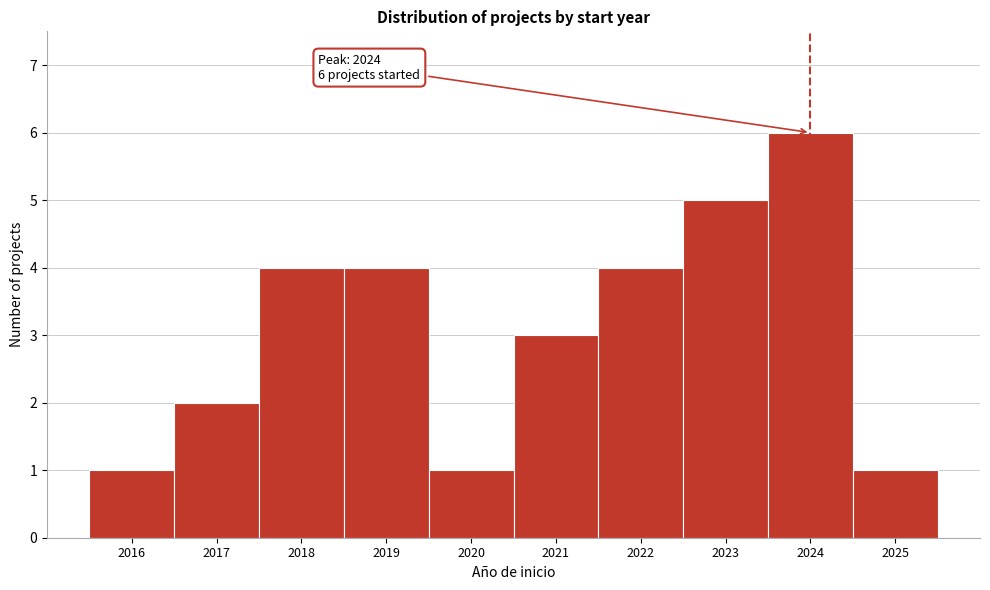

Over which range of the x-axis is the bar tallest?

2023.5 to 2024.5